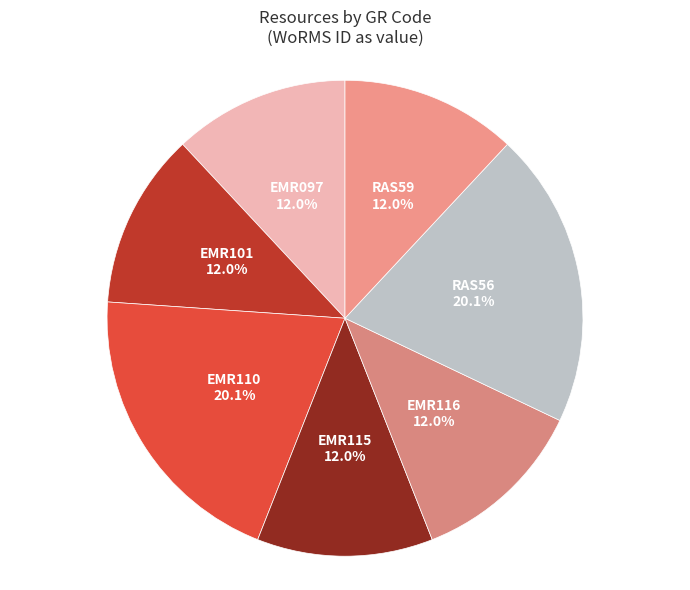

Count the number of slices in the pie.

7